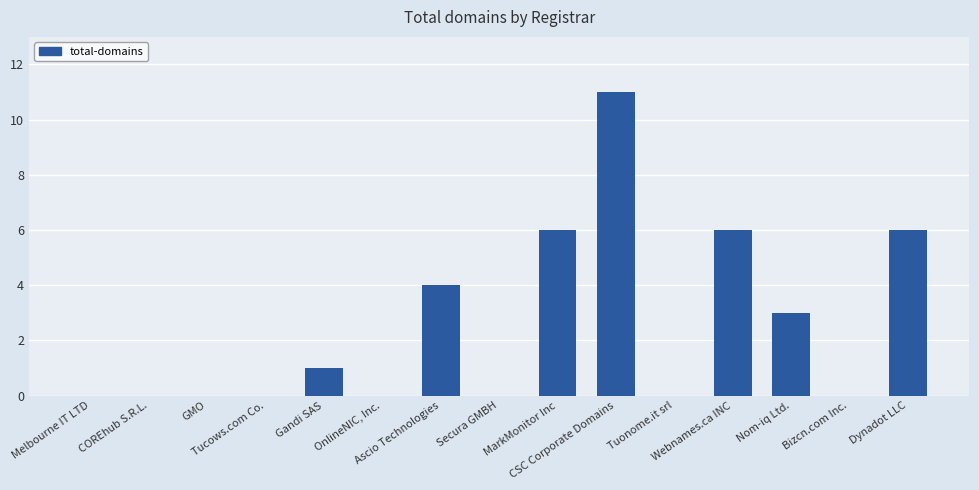

Reading left to right, list all the values displayed in this chart.

Melbourne IT LTD=0	COREhub S.R.L.=0	GMO=0	Tucows.com Co.=0	Gandi SAS=1	OnlineNIC, Inc.=0	Ascio Technologies=4	Secura GMBH=0	MarkMonitor Inc=6	CSC Corporate Domains=11	Tuonome.it srl=0	Webnames.ca INC=6	Nom-iq Ltd.=3	Bizcn.com Inc.=0	Dynadot LLC=6